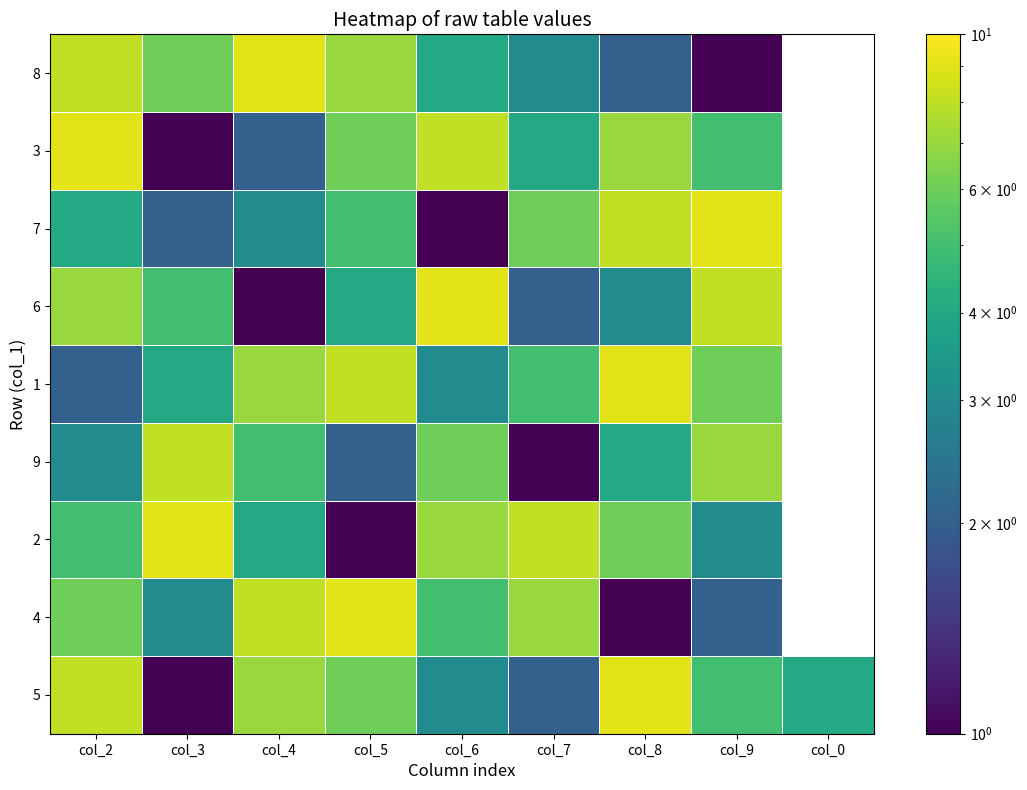

What is the difference between the 5 values at col_2 and col_6?

5.0